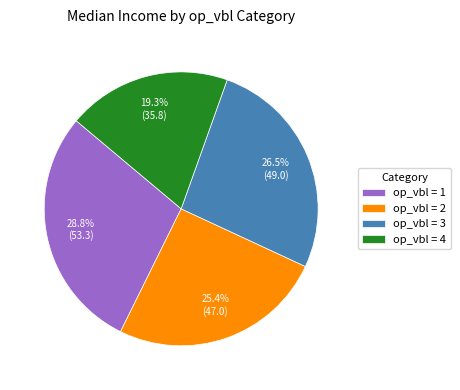

To the nearest percent, what is the average slice percentage?

25%